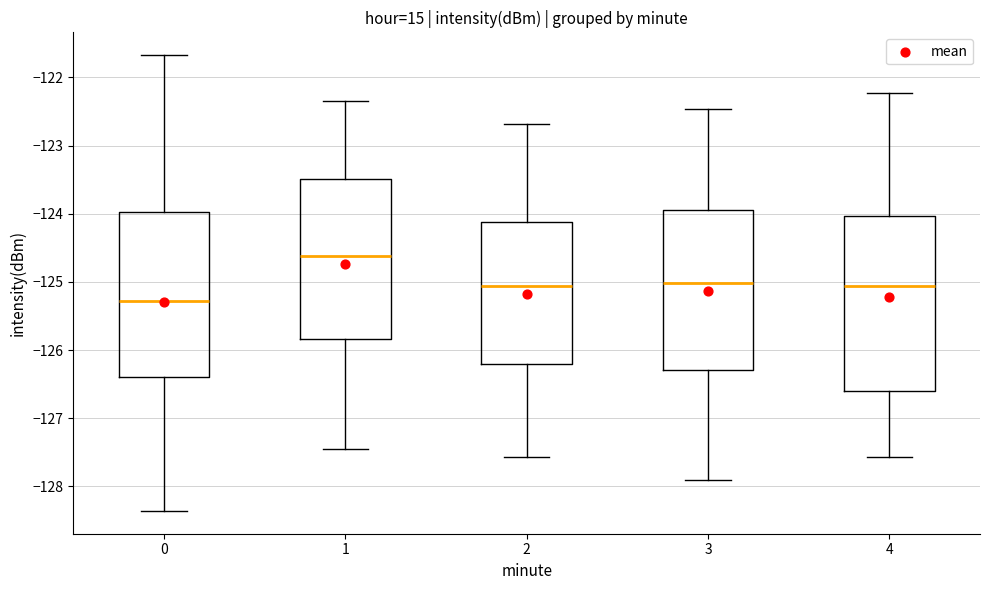

Comparing the boxes themselves (not the whiskers), which one is the tallest?

4